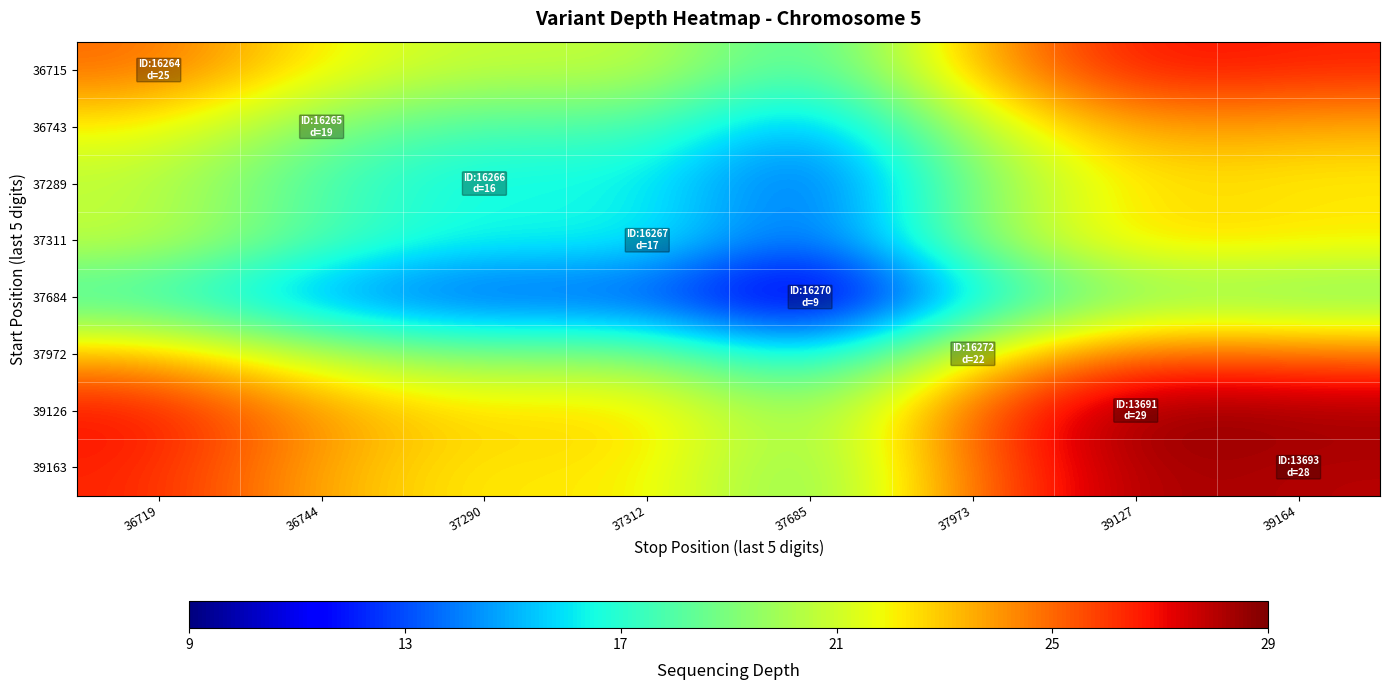

At how many categories does at least one series exceed 28?

2